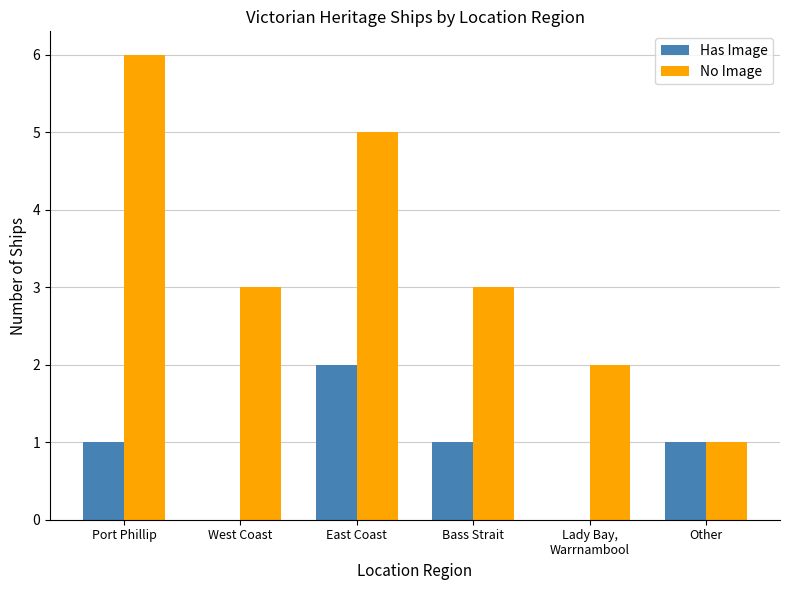

Count the Has Image values in the range 0 to 1.

5